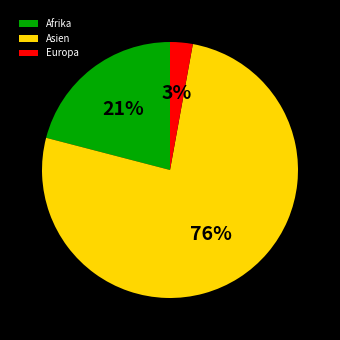

What is the largest slice in the pie chart?

Asien